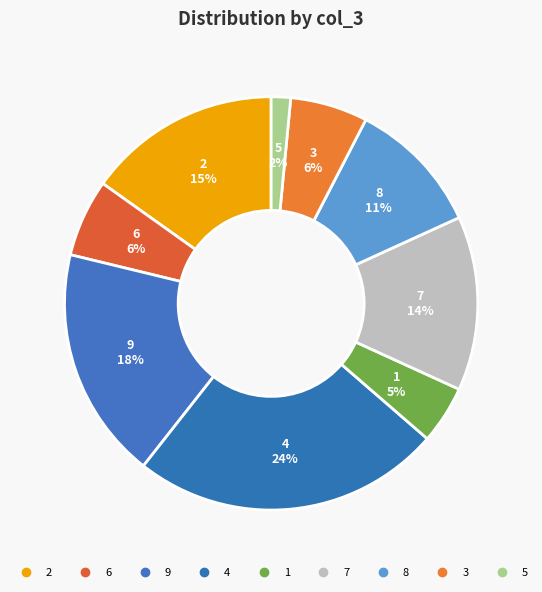

How many segments does this pie chart have?

9